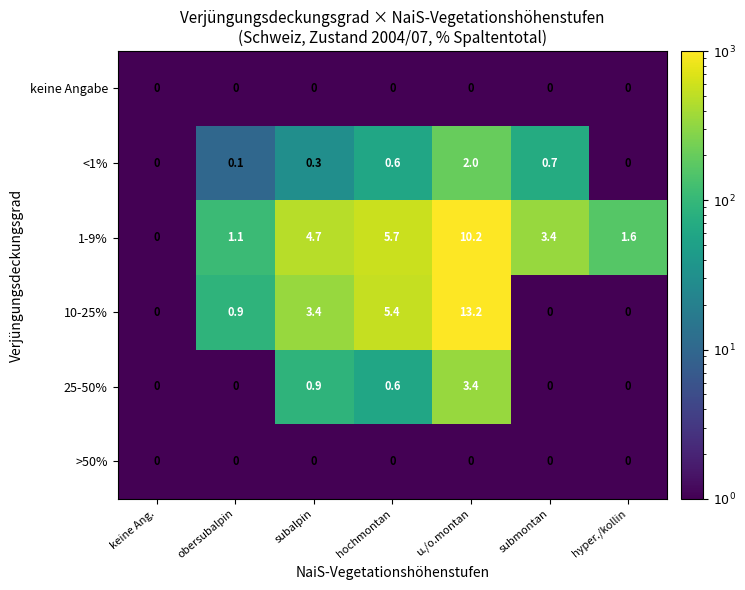

What is the sum of the 10-25% values at keine Ang. and obersubalpin?

0.9